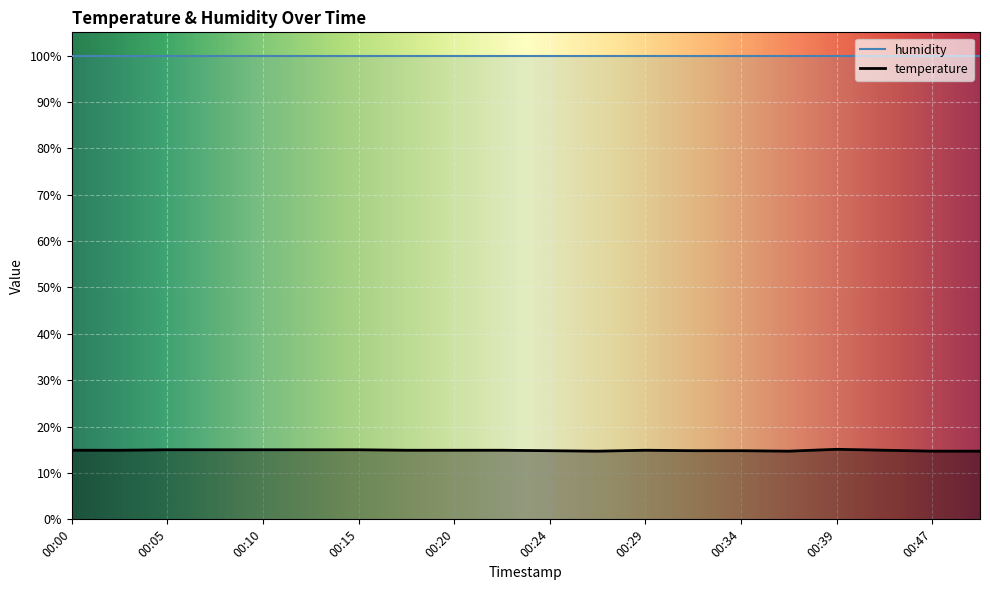

Read the value at 00:10.

15.0